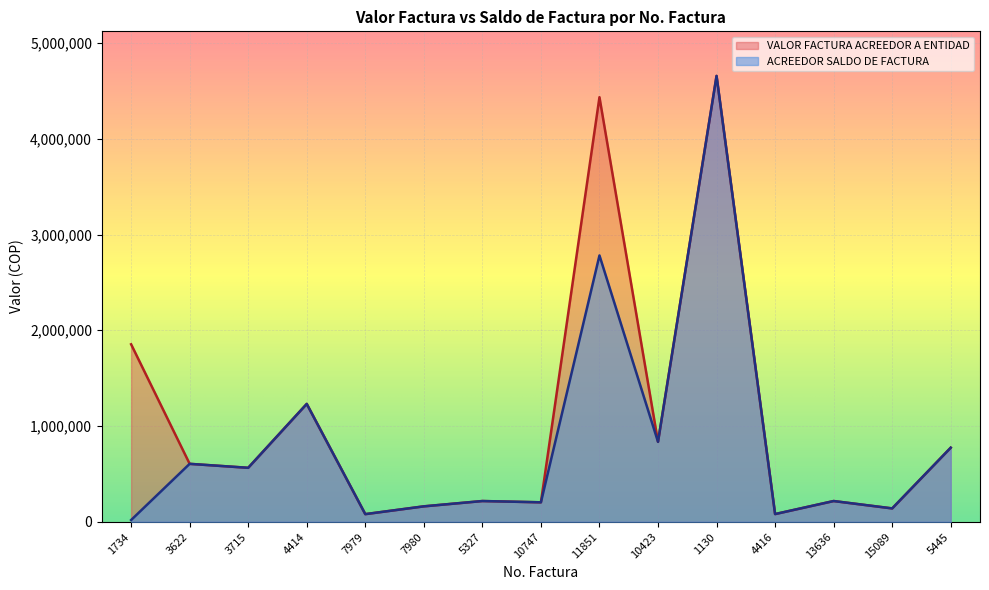

What is the highest value of the ACREEDOR SALDO DE FACTURA series?

4656231